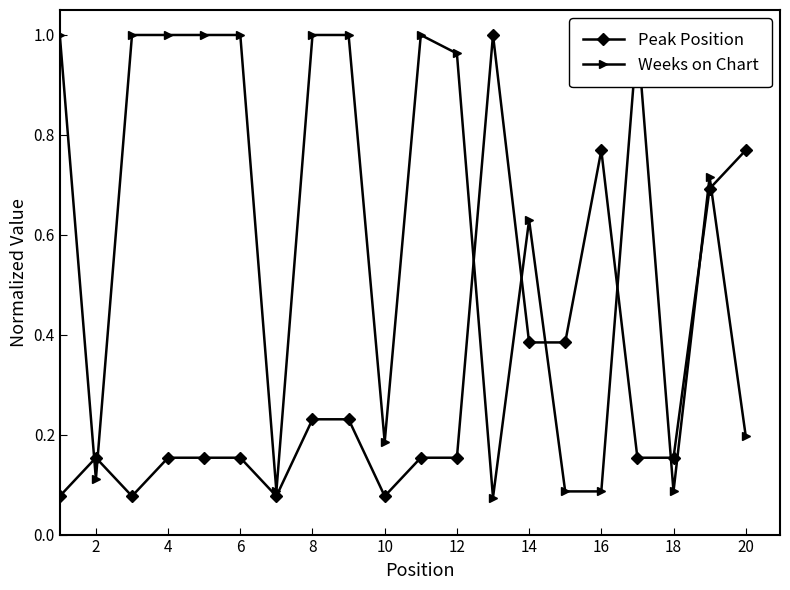

Rank the series by their average value, from highest to lowest.

Weeks on Chart, Peak Position